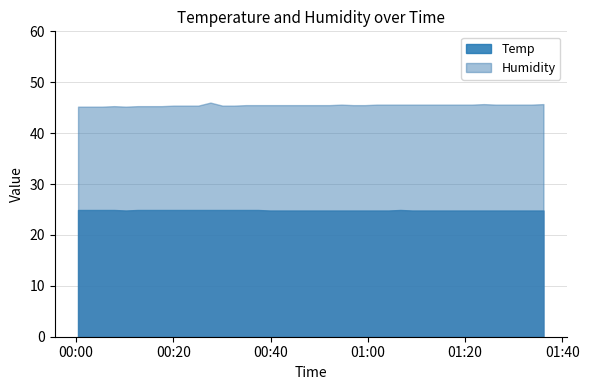

Which category has the highest value in the Temp series?

2021/11/02 00:00:23